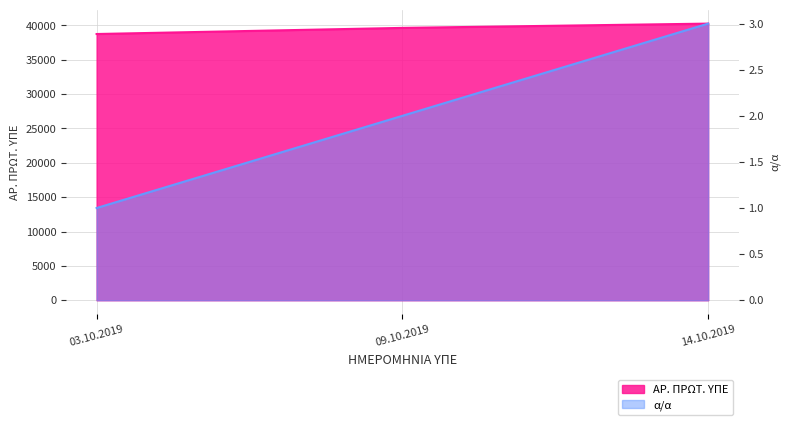

What is the value of the ΑΡ. ΠΡΩΤ. ΥΠΕ point at the 3rd from the left?

40254